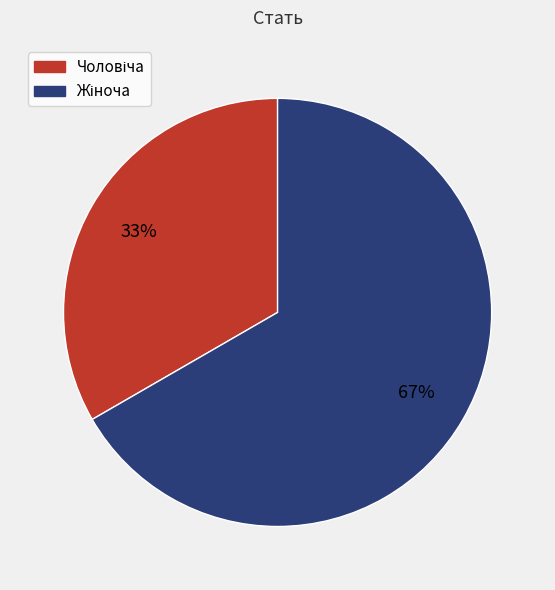

To the nearest percent, what is the average slice percentage?

50%